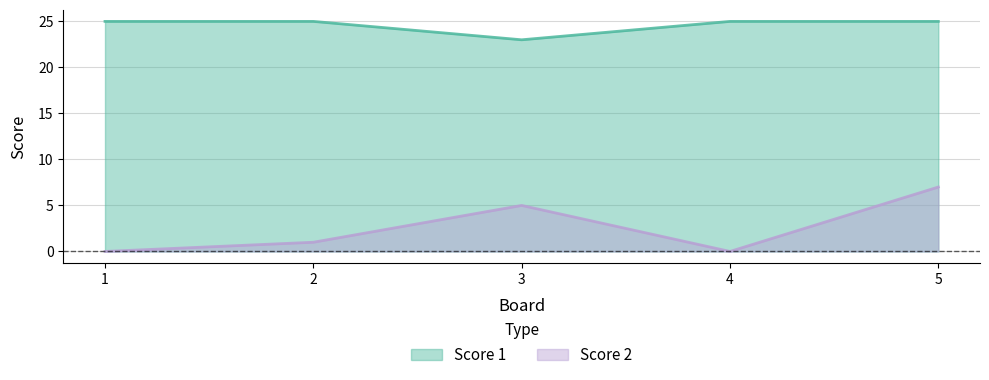

What is the value of the Score 1 point at the 2nd from the left?

25